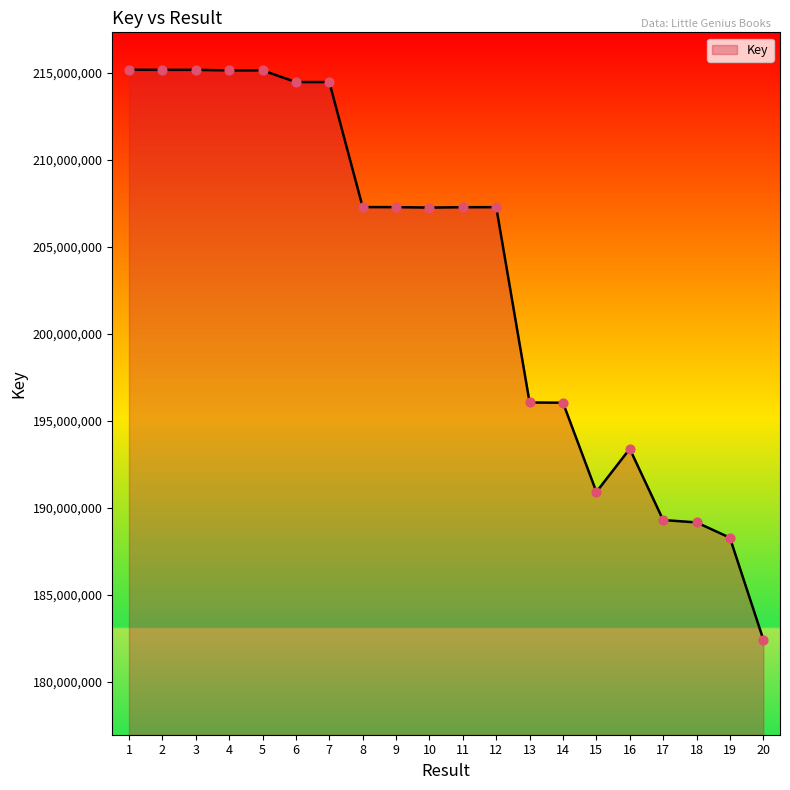

Approximately how many times larger is the value at 20 compared to 10?

0.9